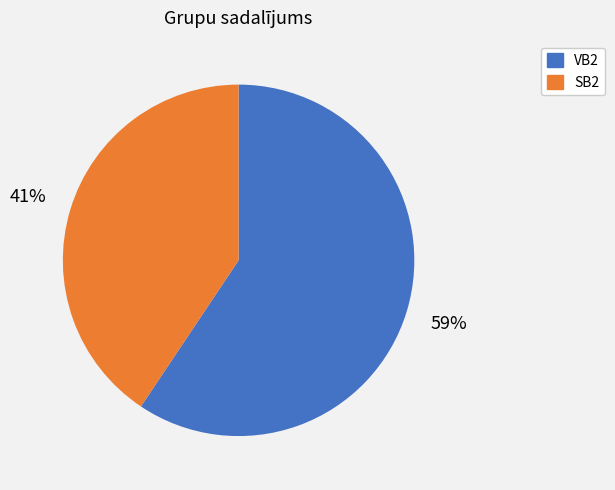

What is the smallest slice in the pie chart?

SB2